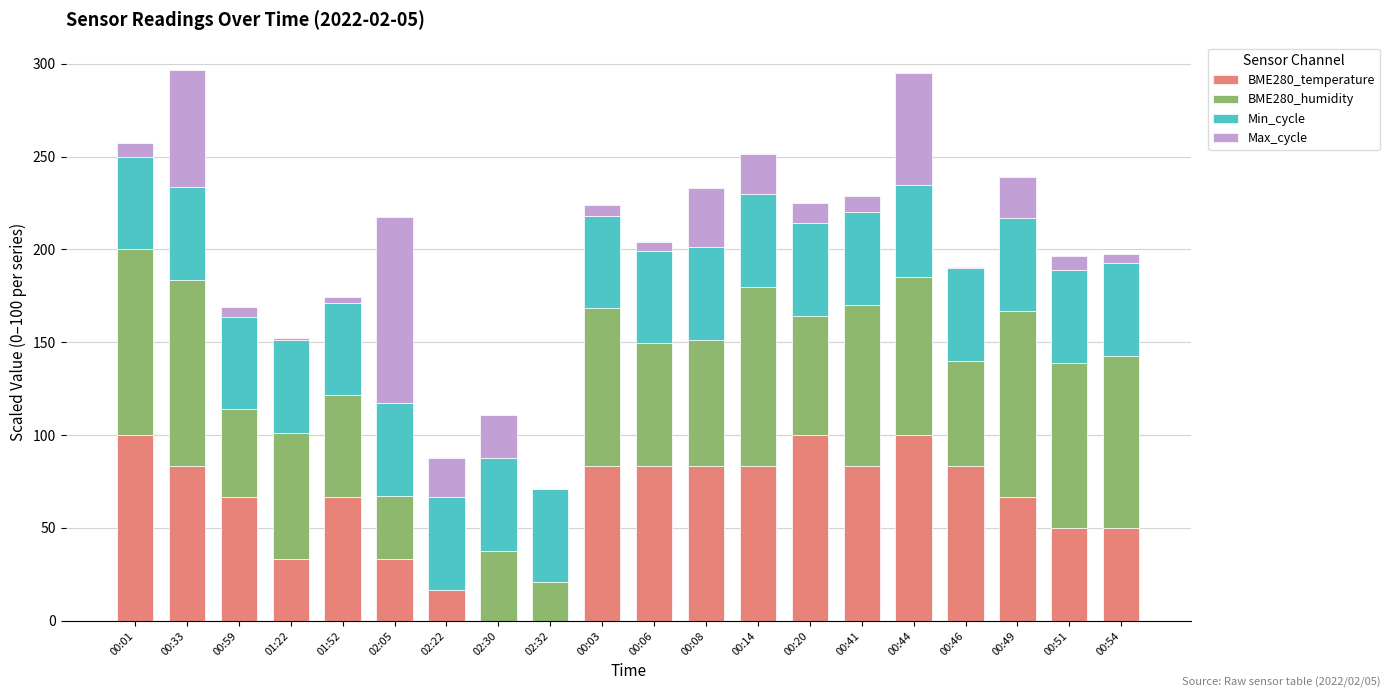

How many distinct data groups are displayed?

4